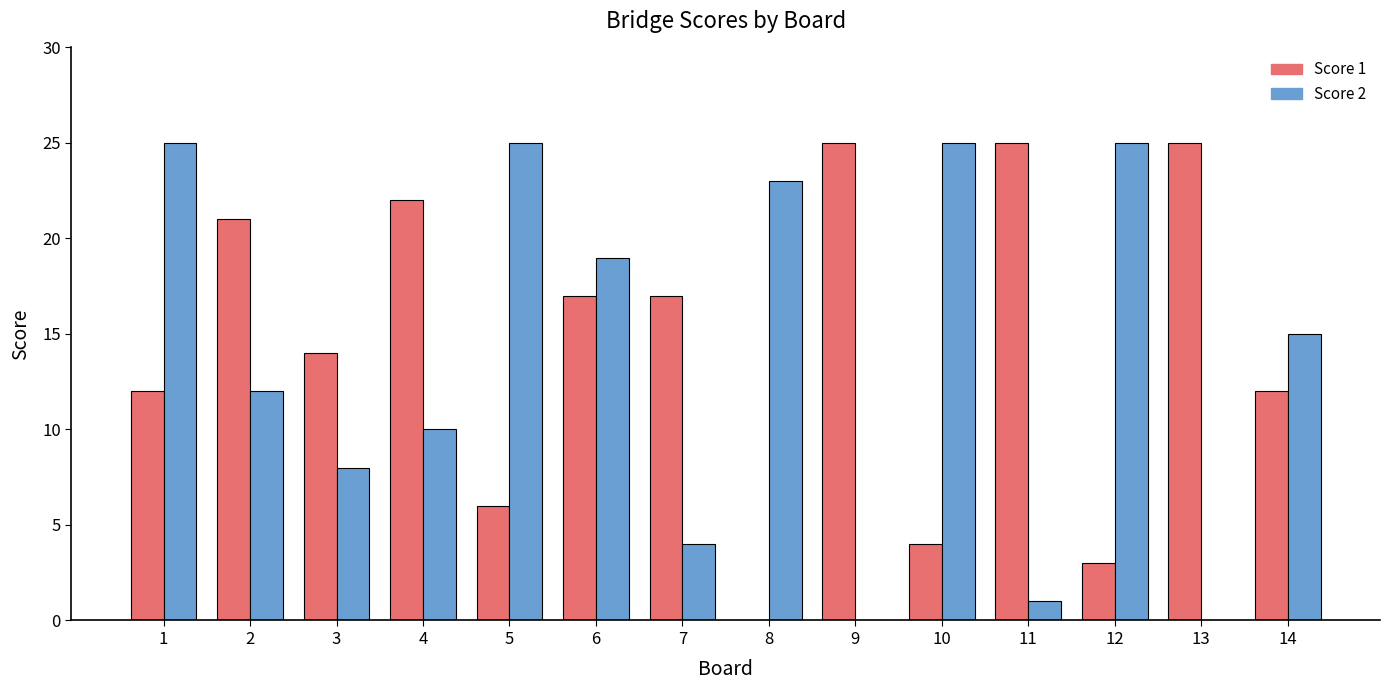

The Score 2 series shows 15 at 14. True or false?

True